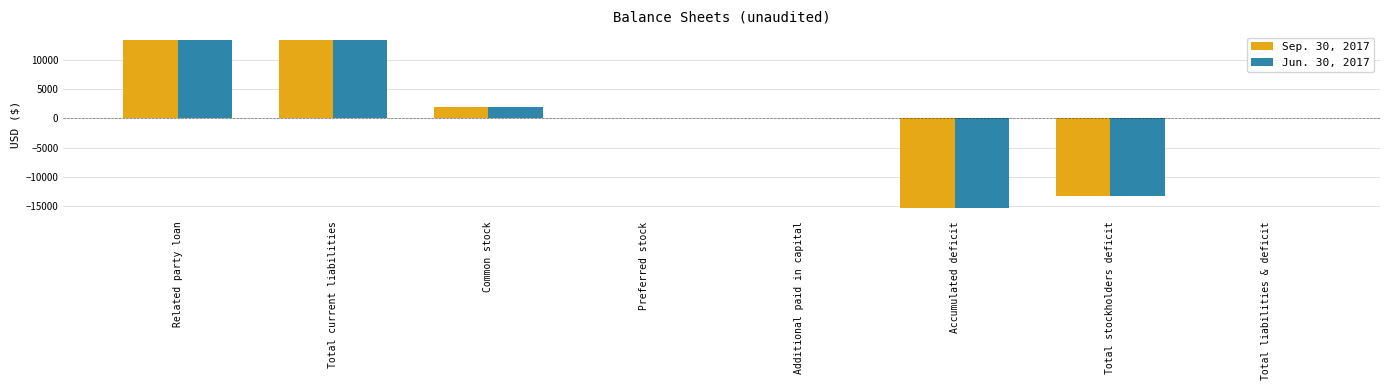

Is the value of Sep. 30, 2017 at Total liabilities & deficit greater than the value of Jun. 30, 2017 at Accumulated deficit?

Yes